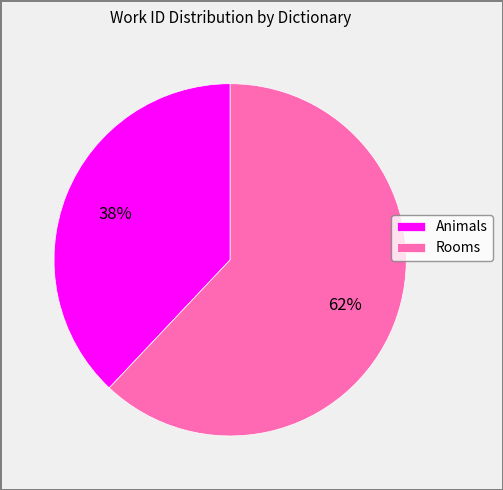

The Rooms slice represents 62% of the pie. True or false?

True